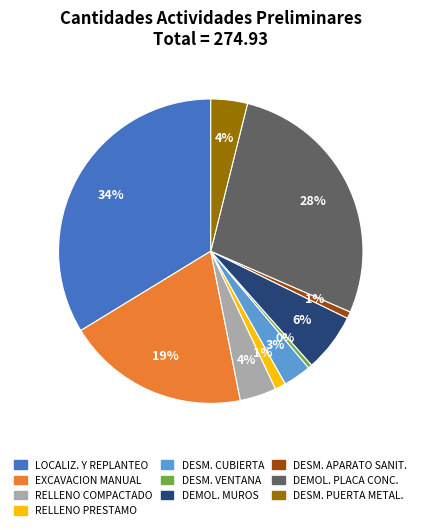

Is there a majority slice in this chart?

No